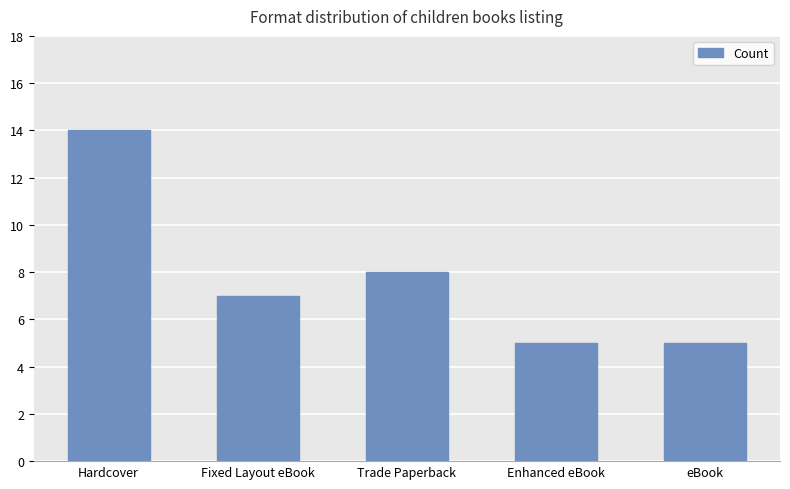

How many series are shown in this chart?

1